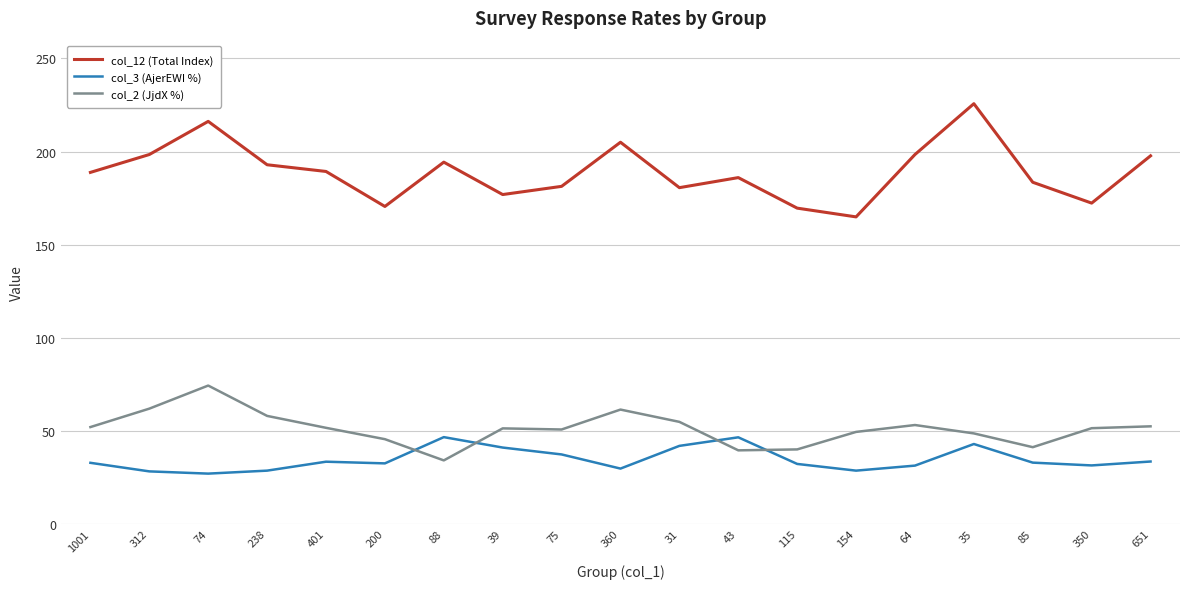

List the series in order of their peak value, lowest first.

col_3 (AjerEWI %), col_2 (JjdX %), col_12 (Total Index)